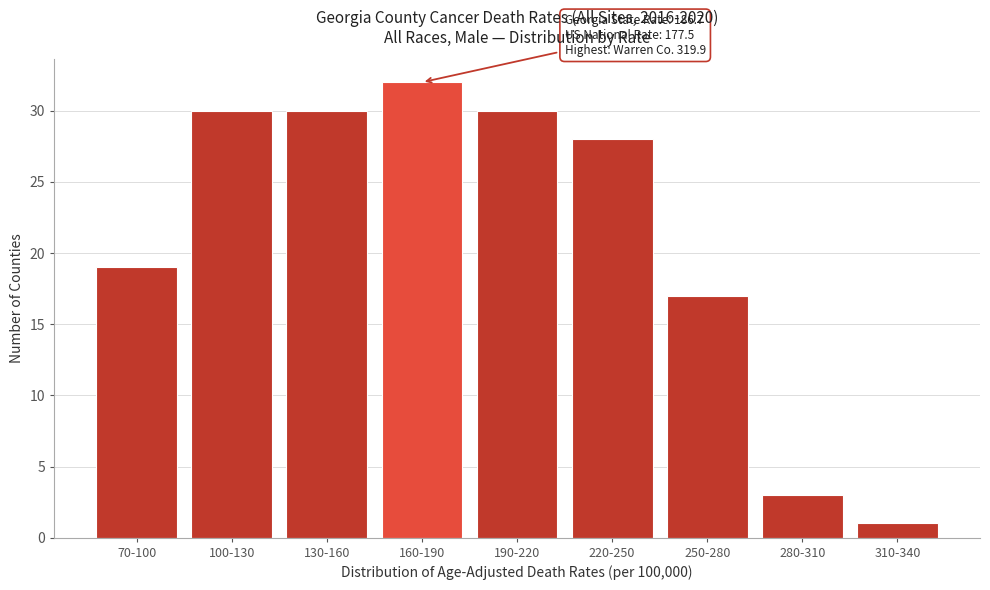

Reading left to right, what are all the values shown in this chart?

70-100=19	100-130=30	130-160=30	160-190=32	190-220=30	220-250=28	250-280=17	280-310=3	310-340=1